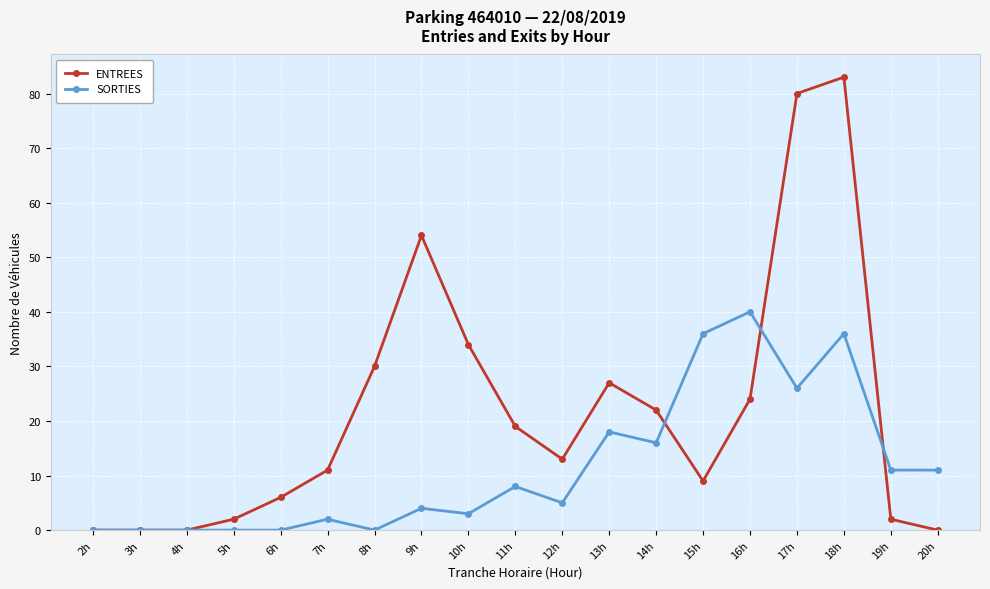

Where is SORTIES nearest to the value 20?

13h